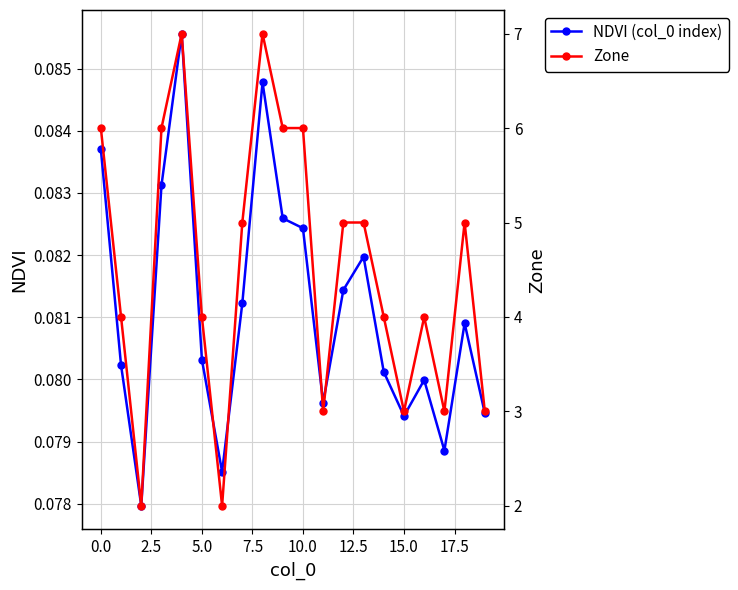

What is the spread (max minus min) of values at 16?

3.9